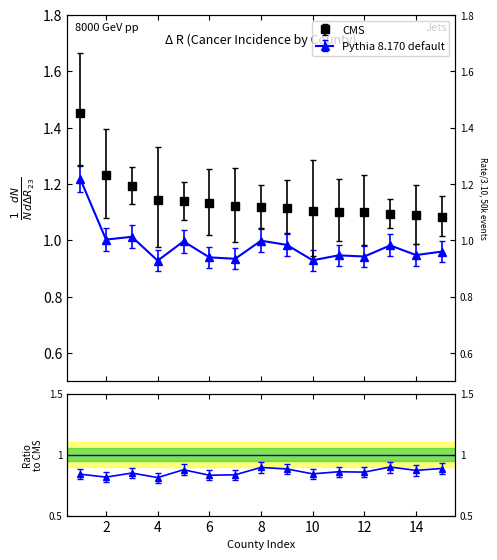

True or false: Age-Adjusted Rate and Upper 95% CI cross at least once.

False